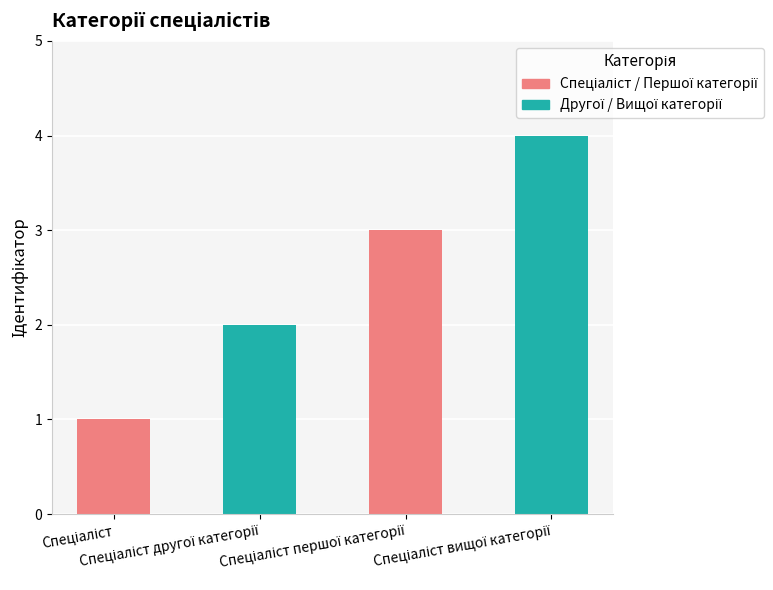

What is the sum of all values?

10